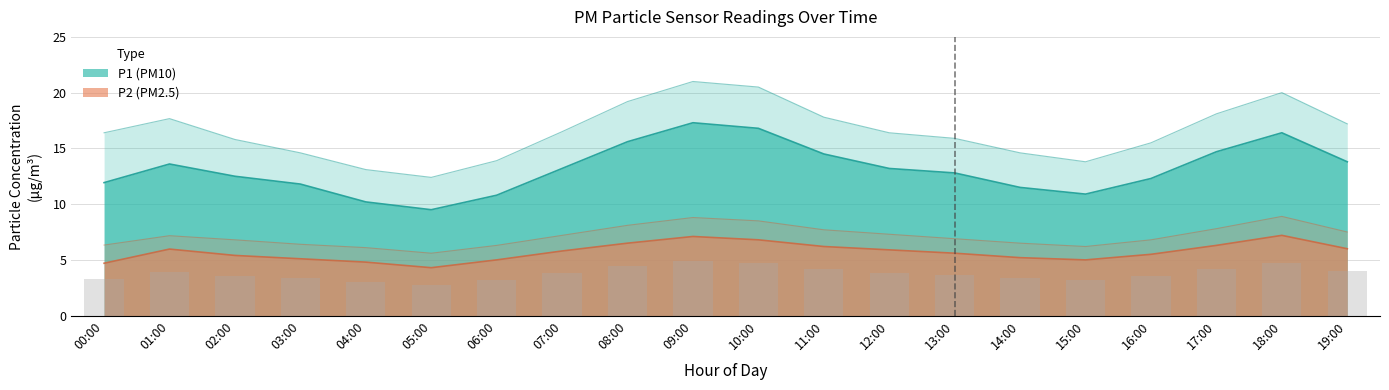

Between 00:00 and 18:00, which series saw the biggest shift?

P1